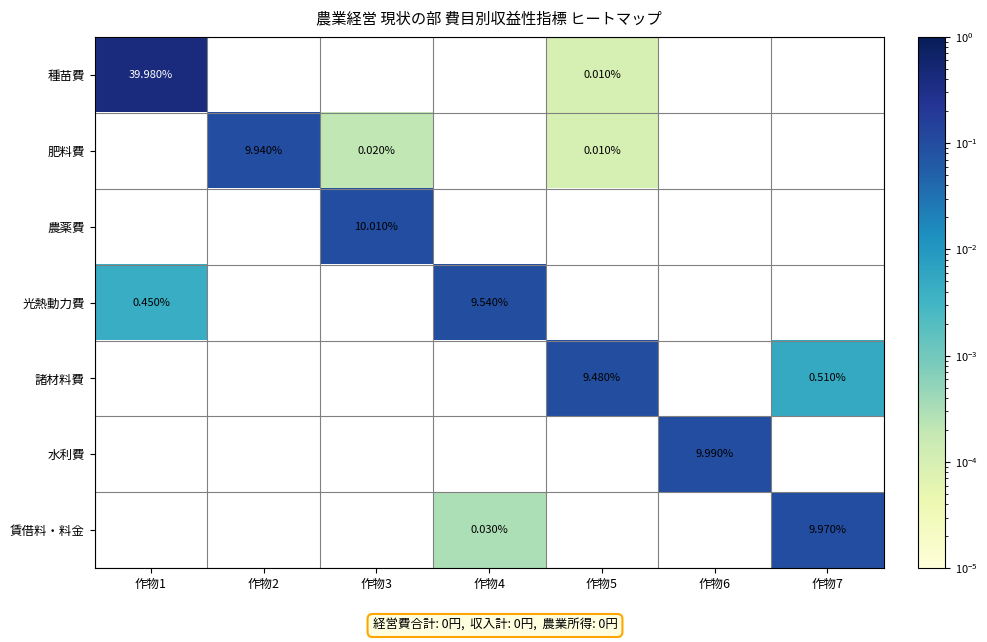

Is the value of 種苗費 at 作物5 greater than the value of 諸材料費 at 作物5?

No